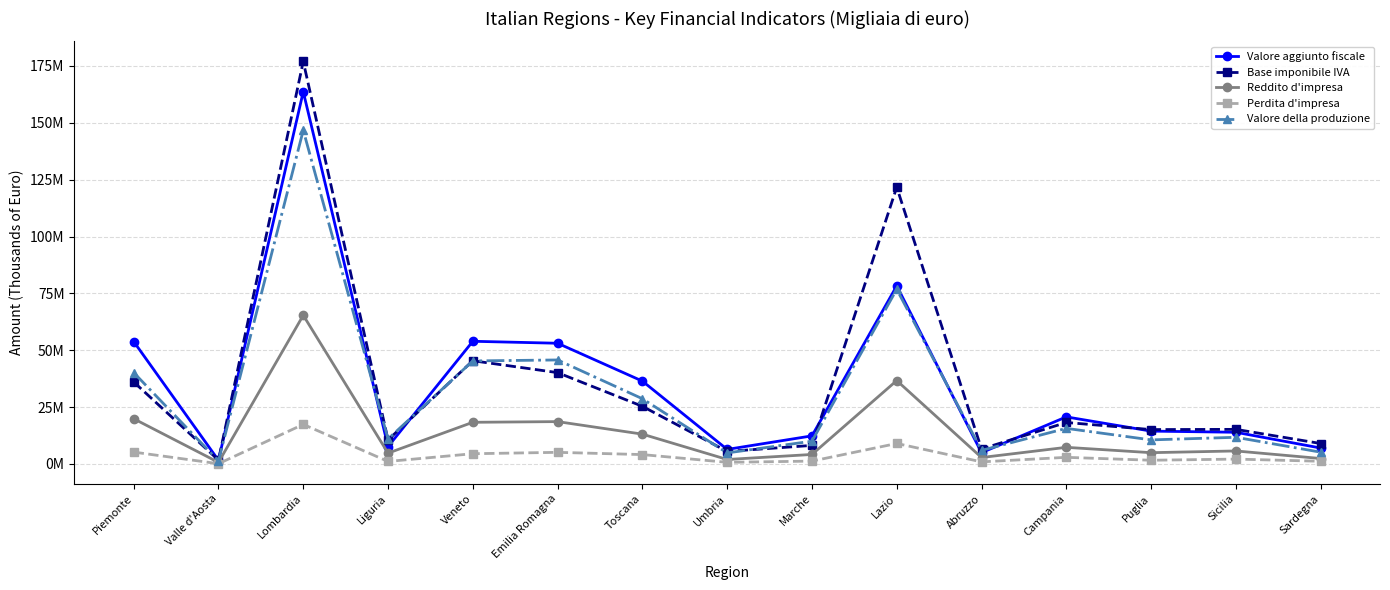

Which category has the lowest value in the Valore aggiunto fiscale series?

Valle d'Aosta